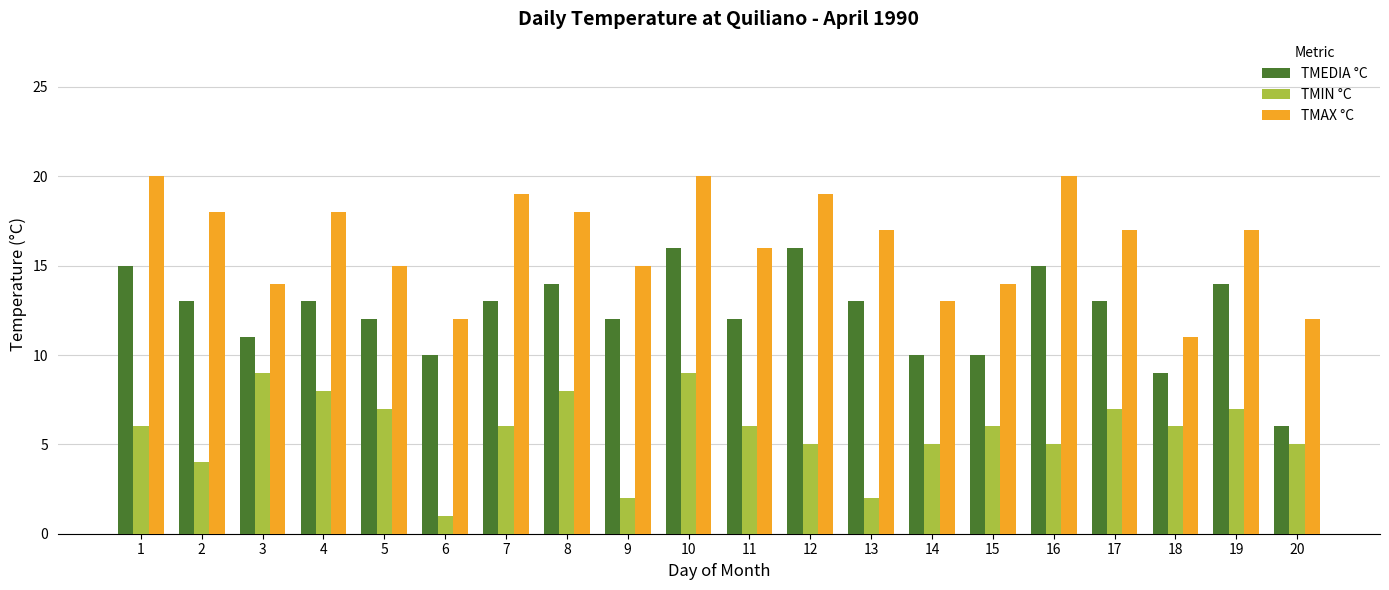

List the series in order of their overall mean, highest first.

TMAX °C, TMEDIA °C, TMIN °C